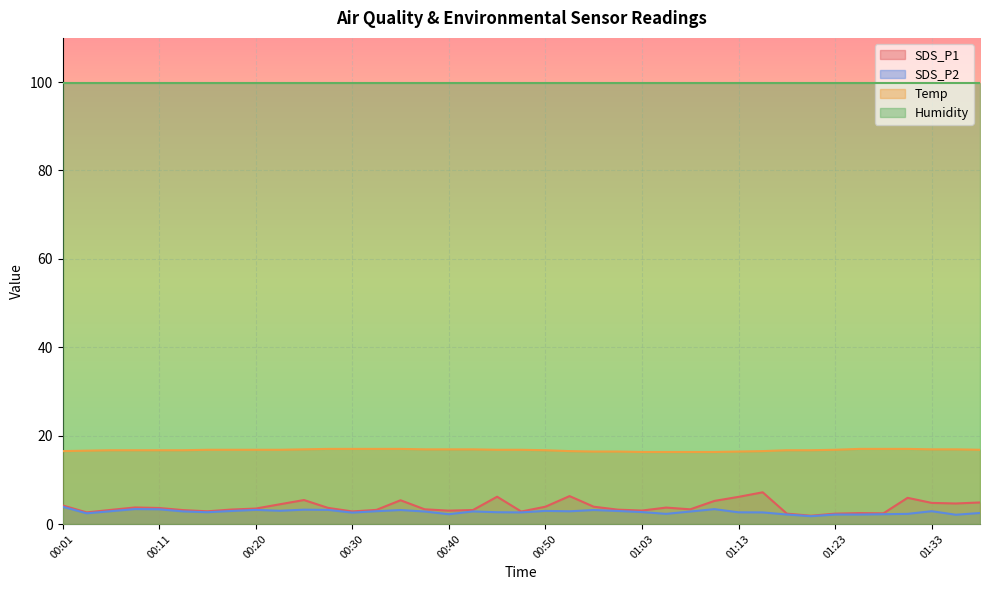

The value of SDS_P2 at 01:06 is 2.3. True or false?

True